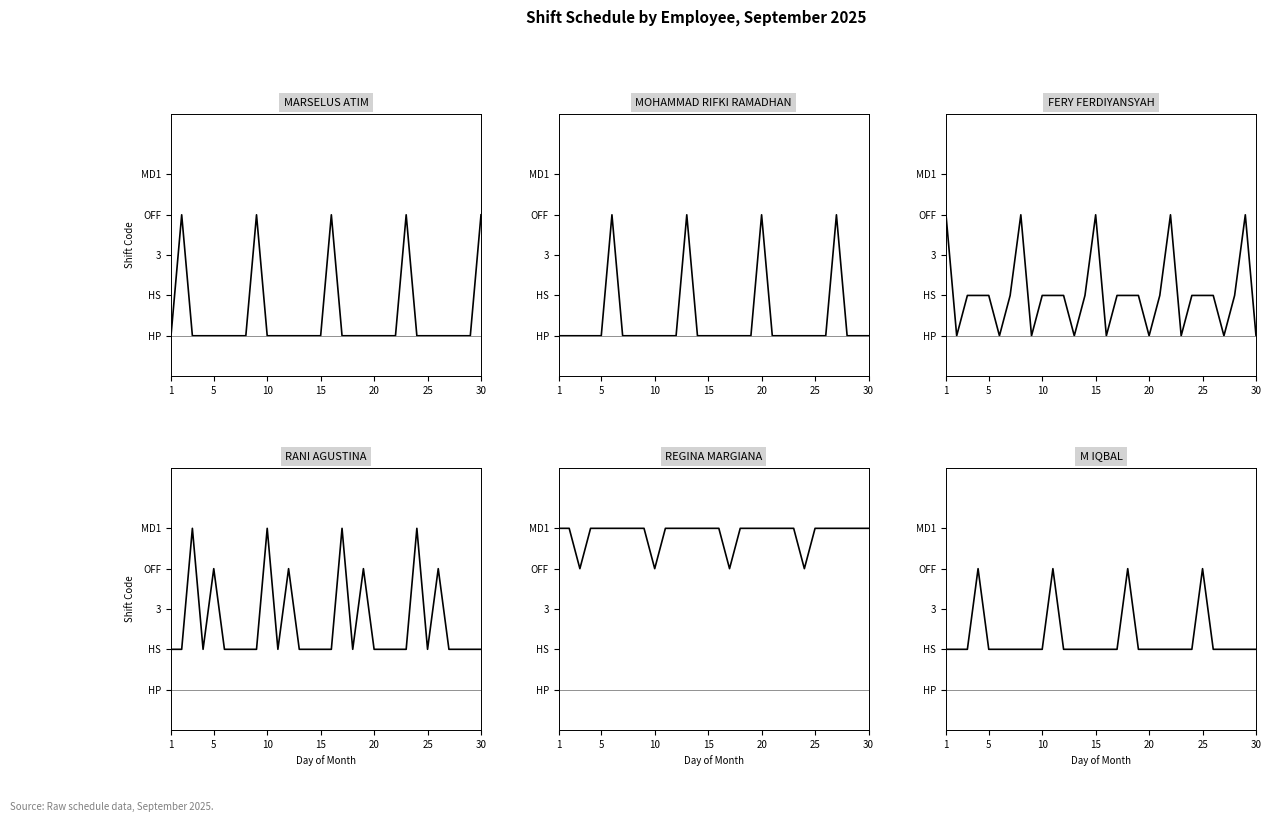

The value of MARSELUS ATIM at 5 is 1. True or false?

False